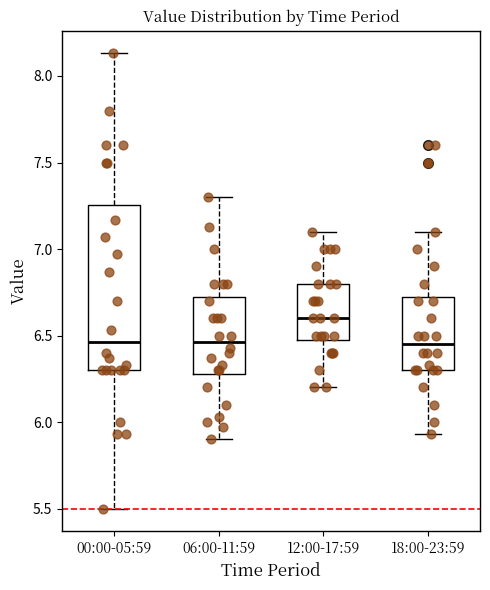

Comparing the boxes themselves (not the whiskers), which one is the tallest?

00:00-05:59